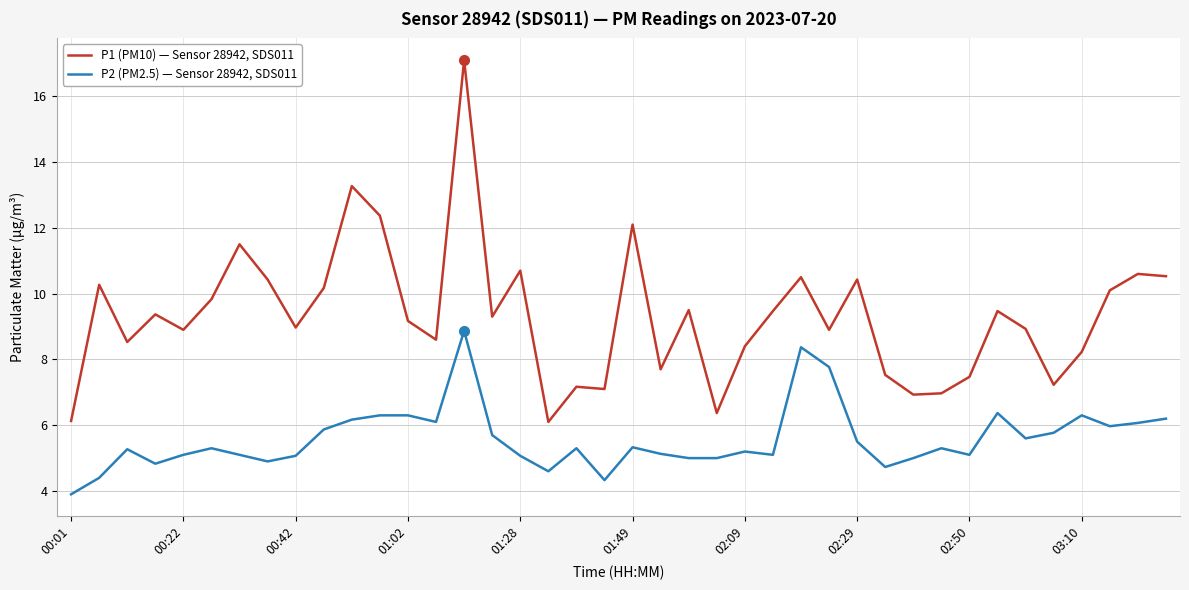

True or false: P2 (PM2.5) — Sensor 28942, SDS011 and P1 (PM10) — Sensor 28942, SDS011 cross at least once.

False